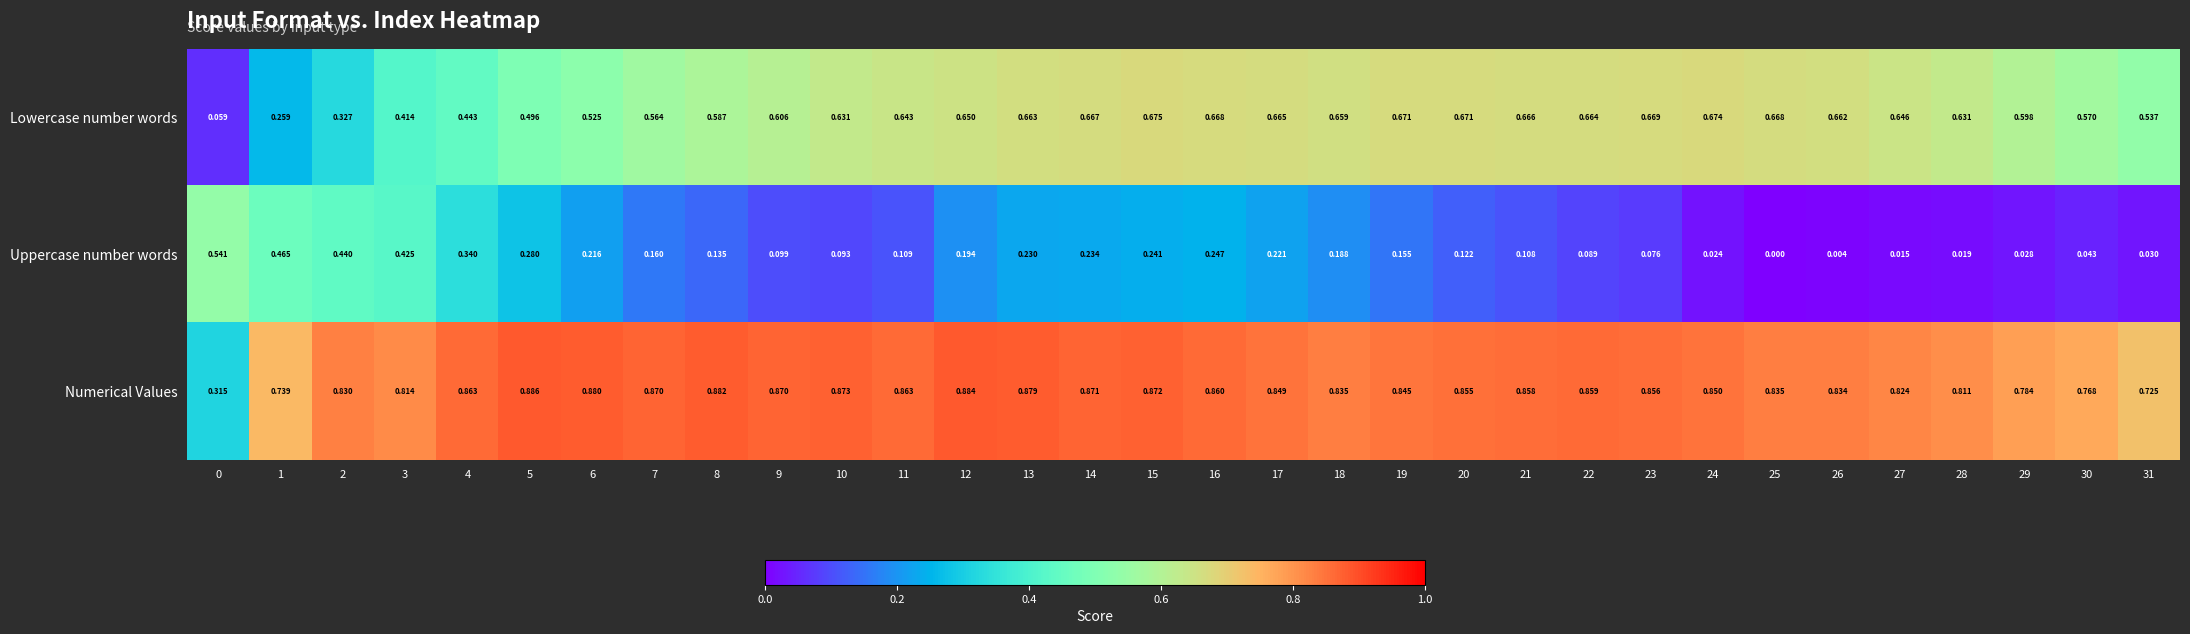

Which series has the widest spread of values?

Lowercase number words